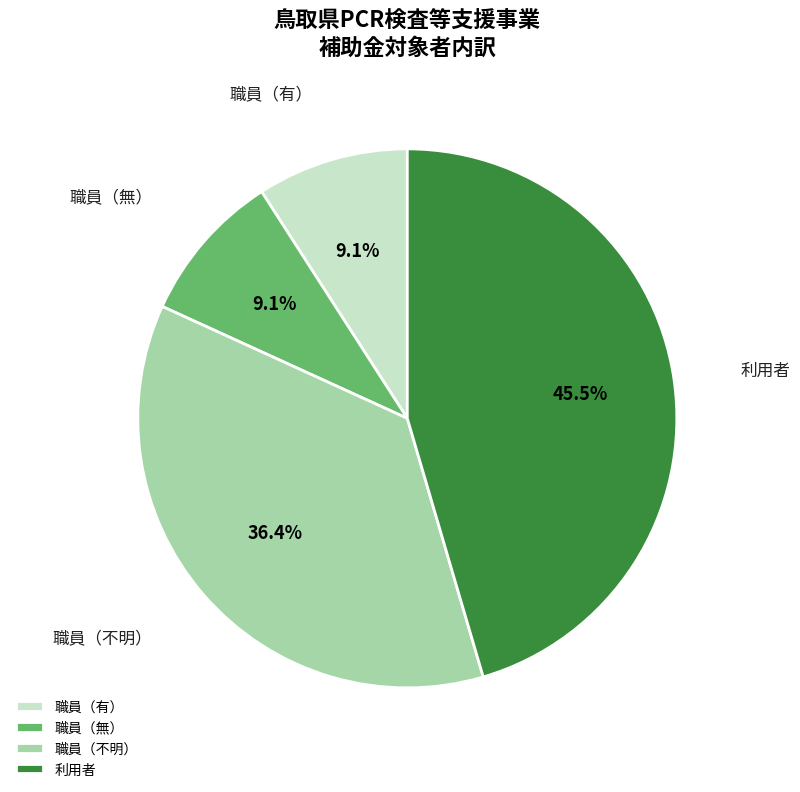

What is the total percentage of 職員（無） and 利用者?

54.5%